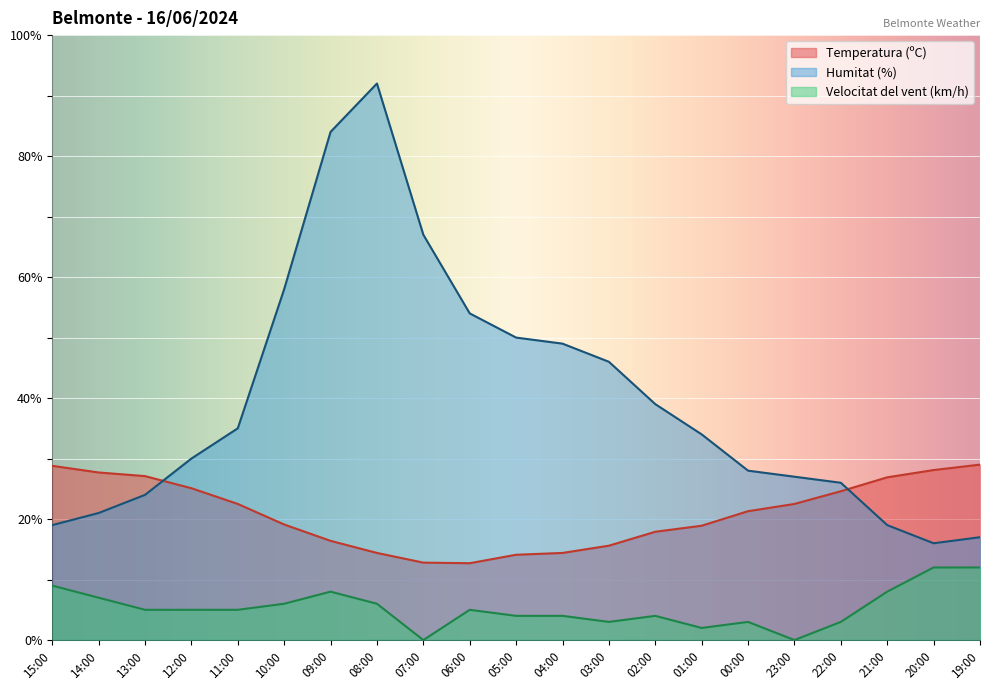

What is the difference between the second highest and second lowest values in the Velocitat del vent (km/h) series?

12.0